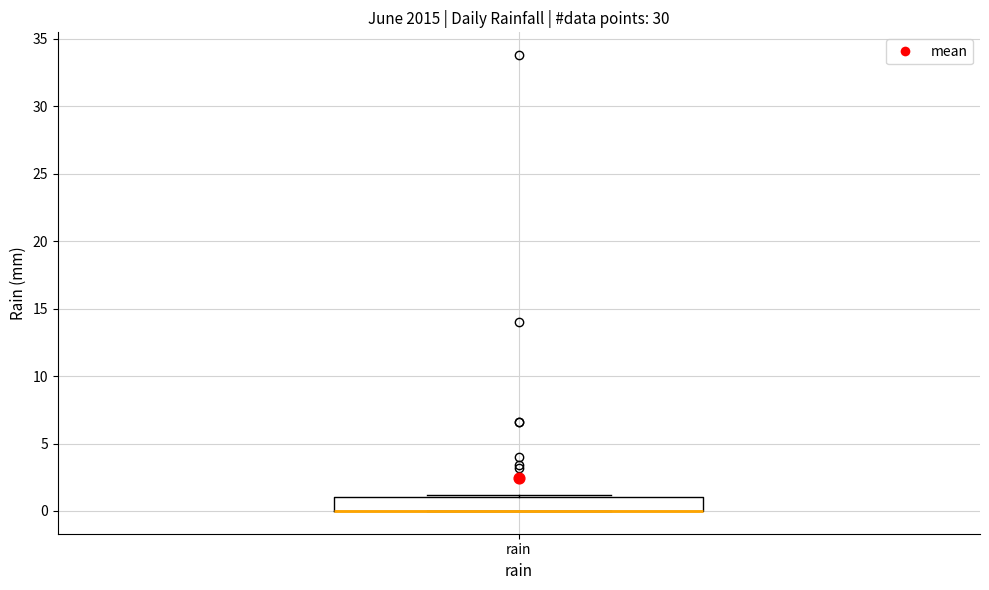

Where is the lower edge of the box for rain on the y-axis? The values are not printed on the chart, so give them approximately, as read against the axis.

0